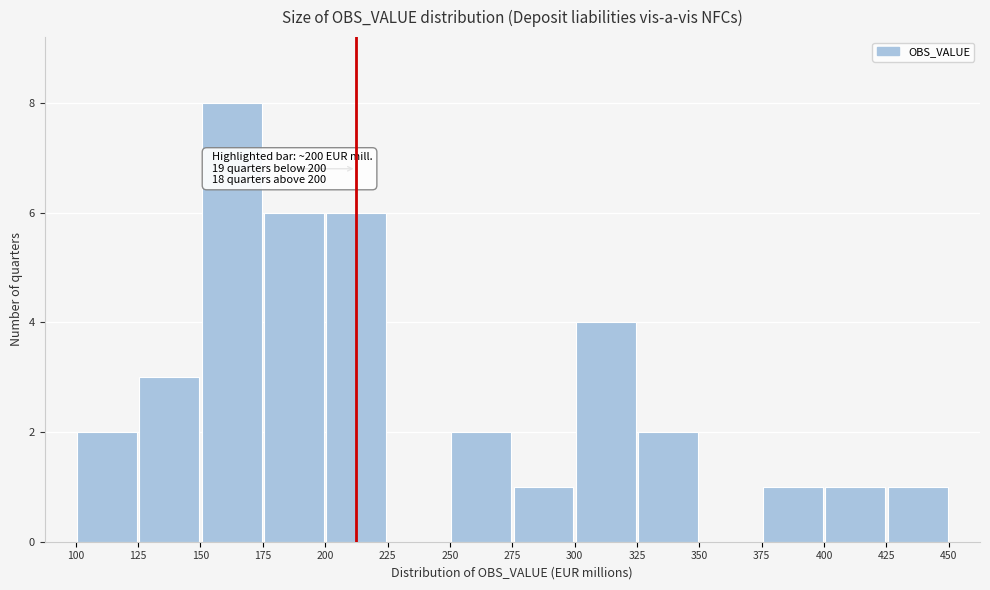

Over which range of the x-axis is the bar tallest?

150 to 175